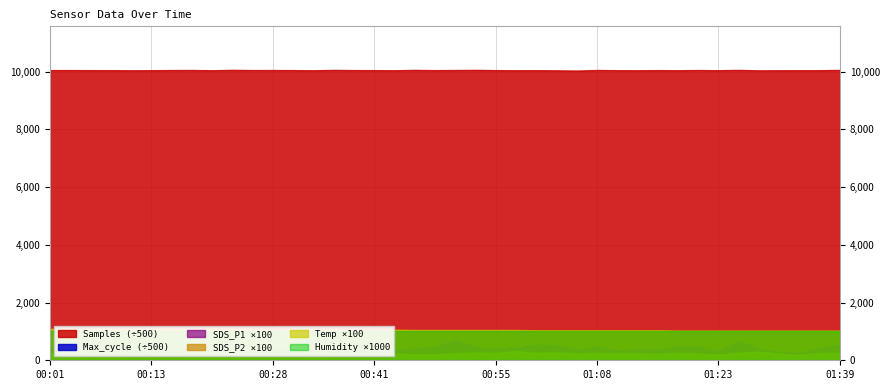

Where is Samples nearest to the value 5023811?

01:23